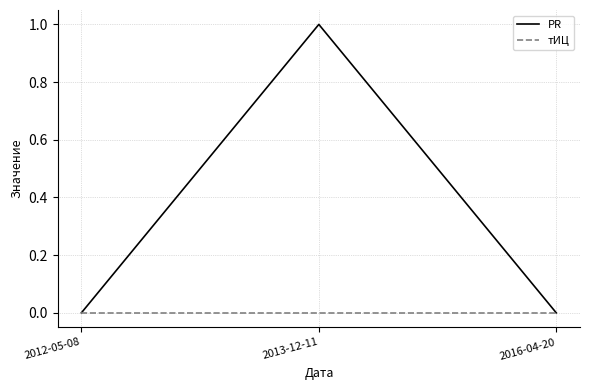

Does the chart display data point markers on the line(s)?

No